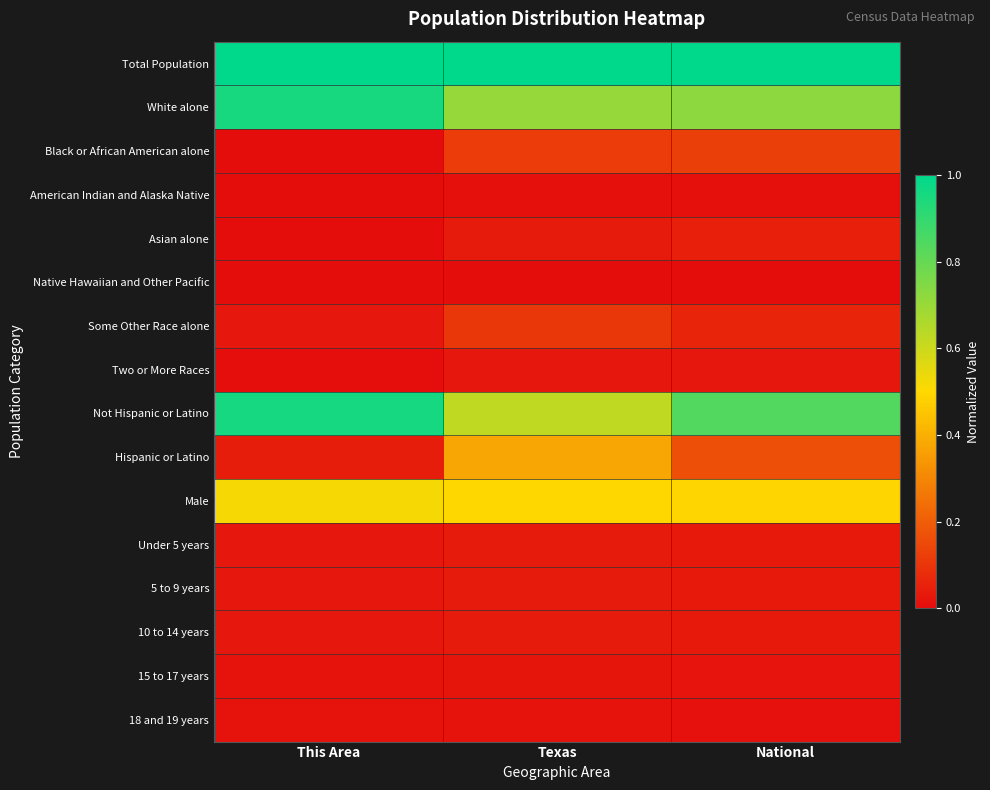

What is the spread (max minus min) of values at National?

1.0